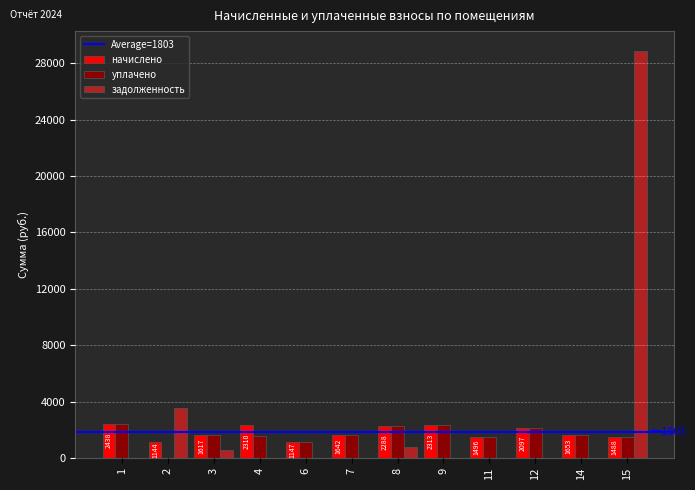

Between 4 and 15, which series saw the biggest shift?

задолженность